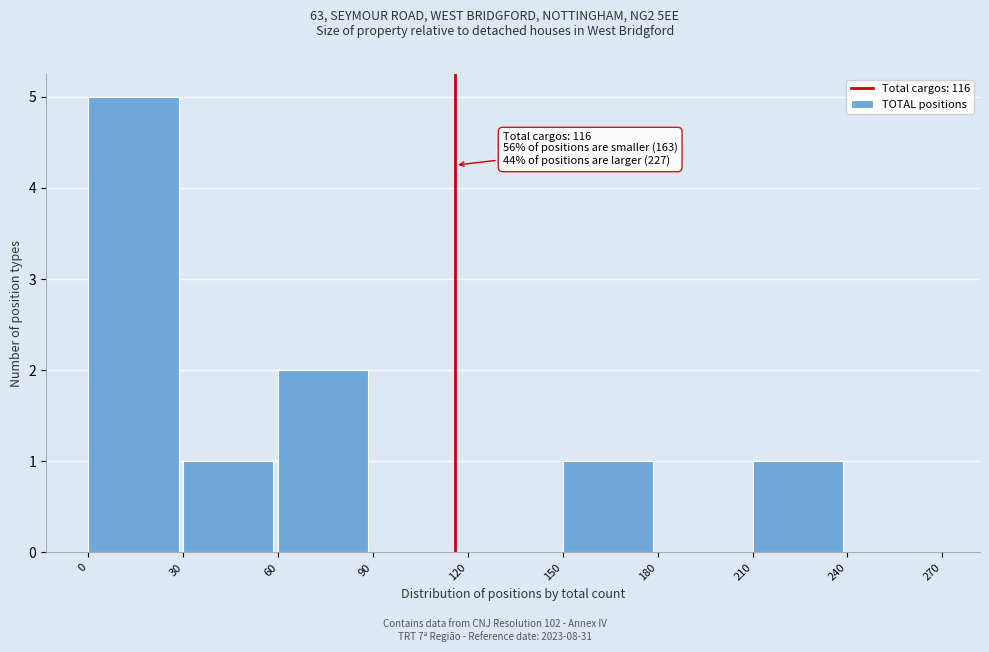

Over which range of the x-axis is the bar tallest?

0 to 30